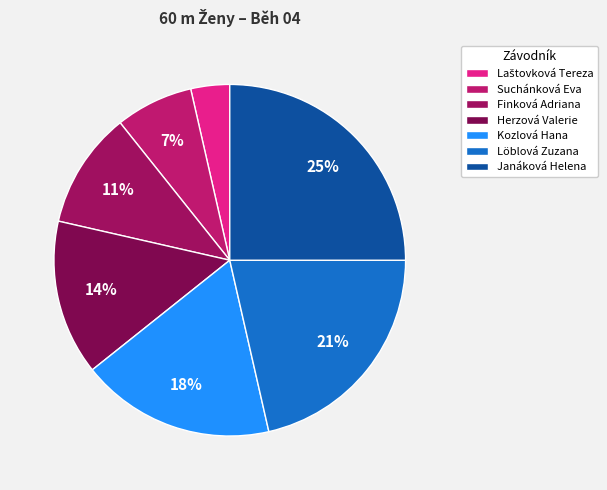

To the nearest percent, what is the combined percentage of Herzová Valerie and Kozlová Hana?

32%